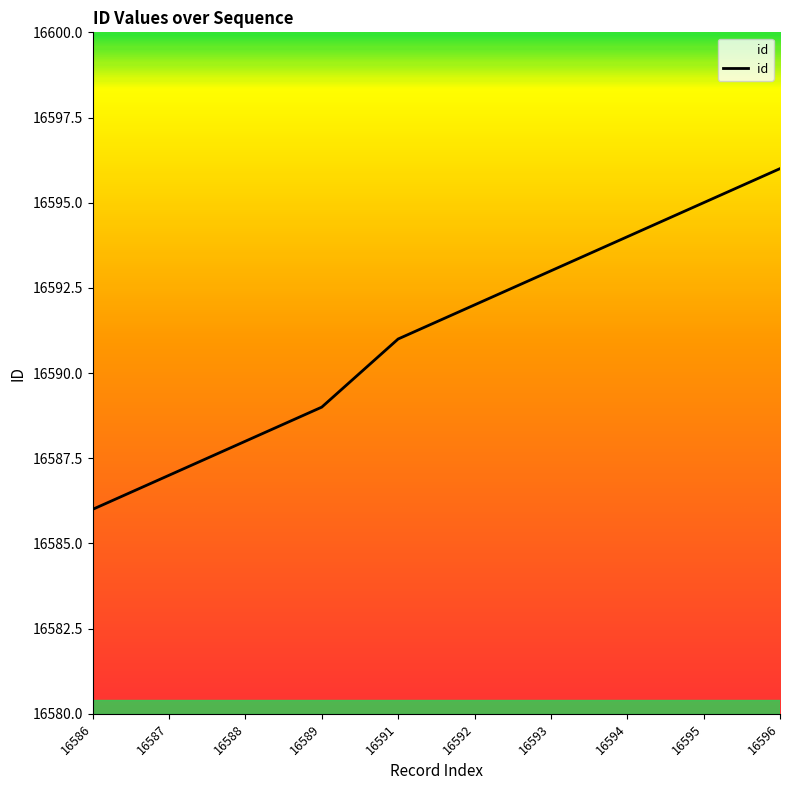

What is the difference between the maximum and minimum values?

10